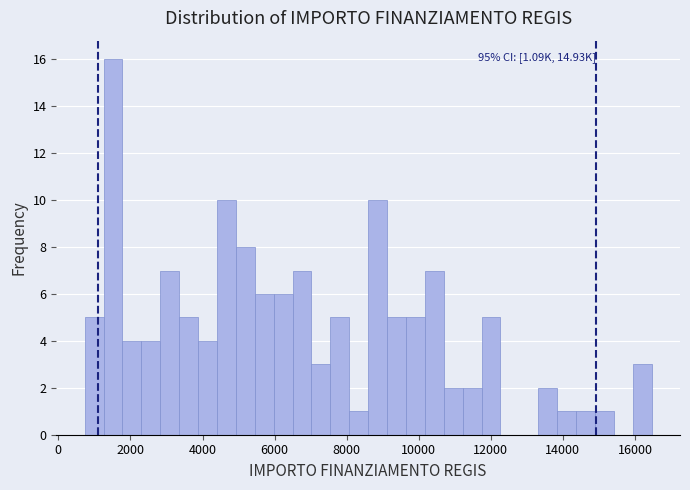

Read against the x-axis, roughly where is the centre of the tallest bar?

1600